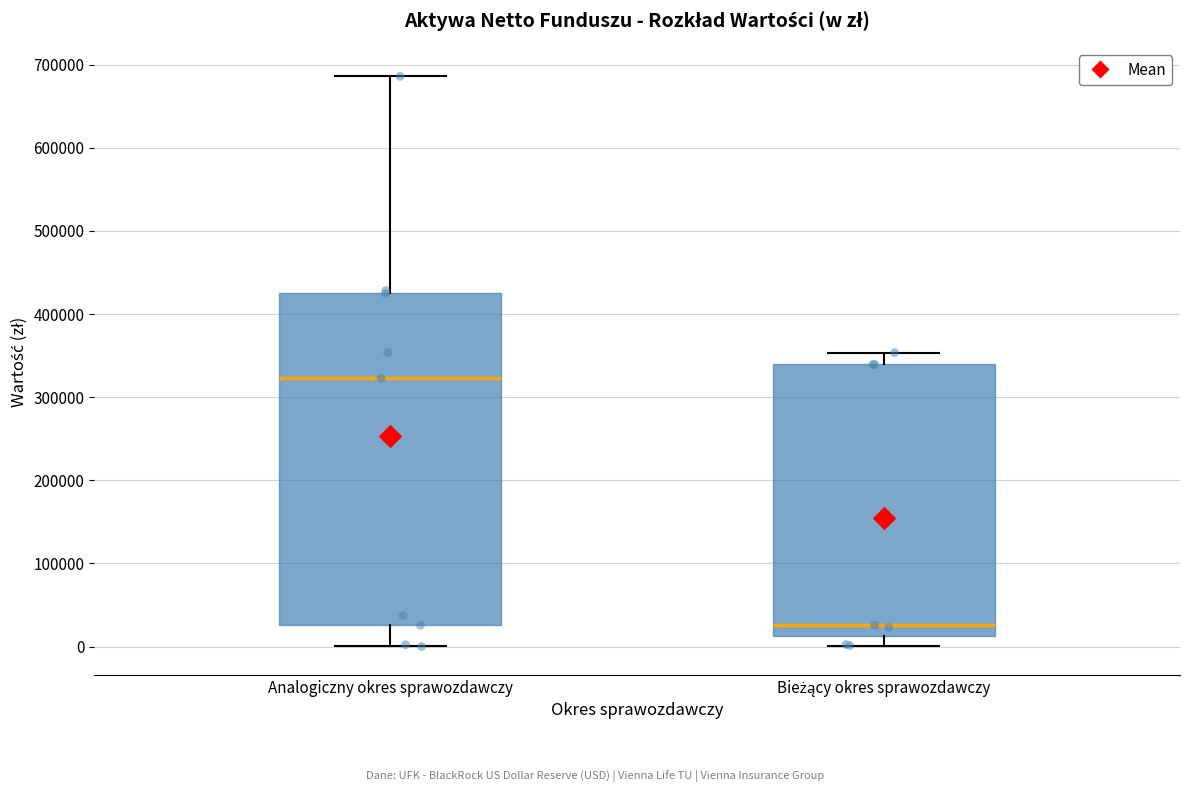

Where does the lower whisker of the box for Analogiczny okres sprawozdawczy end on the y-axis? The values are not printed on the chart, so give them approximately, as read against the axis.

0